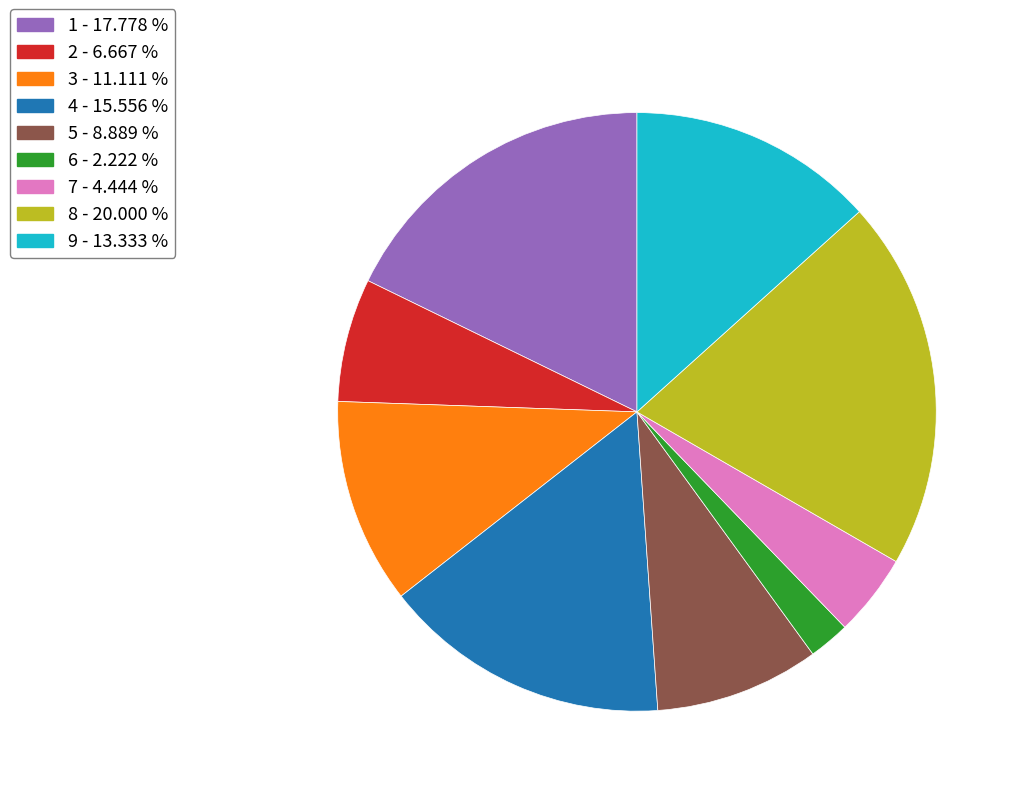

Rank the categories by value from highest to lowest.

8 - 20.000 %, 1 - 17.778 %, 4 - 15.556 %, 9 - 13.333 %, 3 - 11.111 %, 5 - 8.889 %, 2 - 6.667 %, 7 - 4.444 %, 6 - 2.222 %